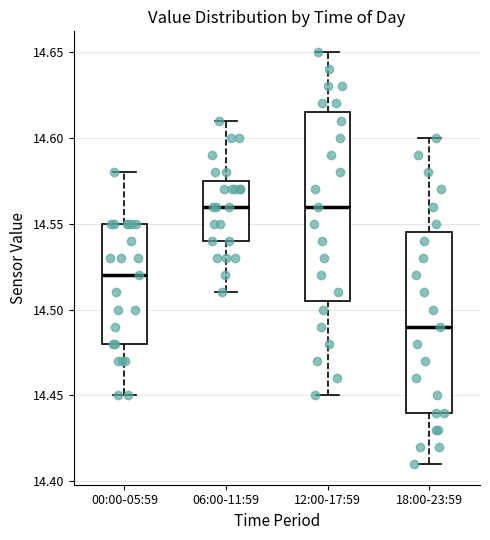

Reading left to right, transcribe this box plot: for each box, give where its median line is, the range the box spans, and where its two whiskers end, as read against the y-axis. The values are not printed on the chart, so give them approximately, as read against the axis.

00:00-05:59: median 14.520, box 14.480 to 14.550, whiskers 14.450 to 14.580
06:00-11:59: median 14.560, box 14.540 to 14.575, whiskers 14.510 to 14.610
12:00-17:59: median 14.560, box 14.505 to 14.615, whiskers 14.450 to 14.650
18:00-23:59: median 14.490, box 14.440 to 14.545, whiskers 14.410 to 14.600